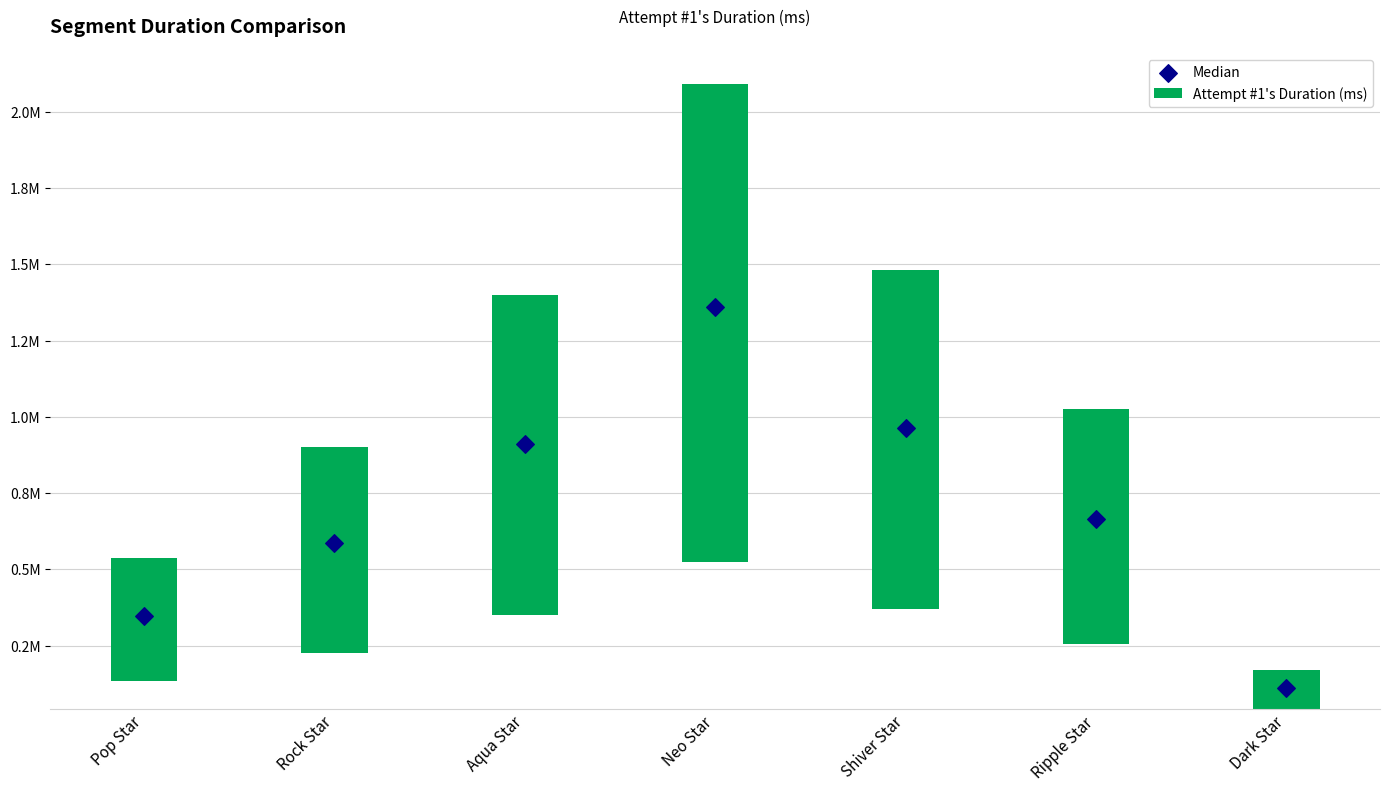

What are all the series names shown in the legend?

Attempt #1's Duration (ms), Median